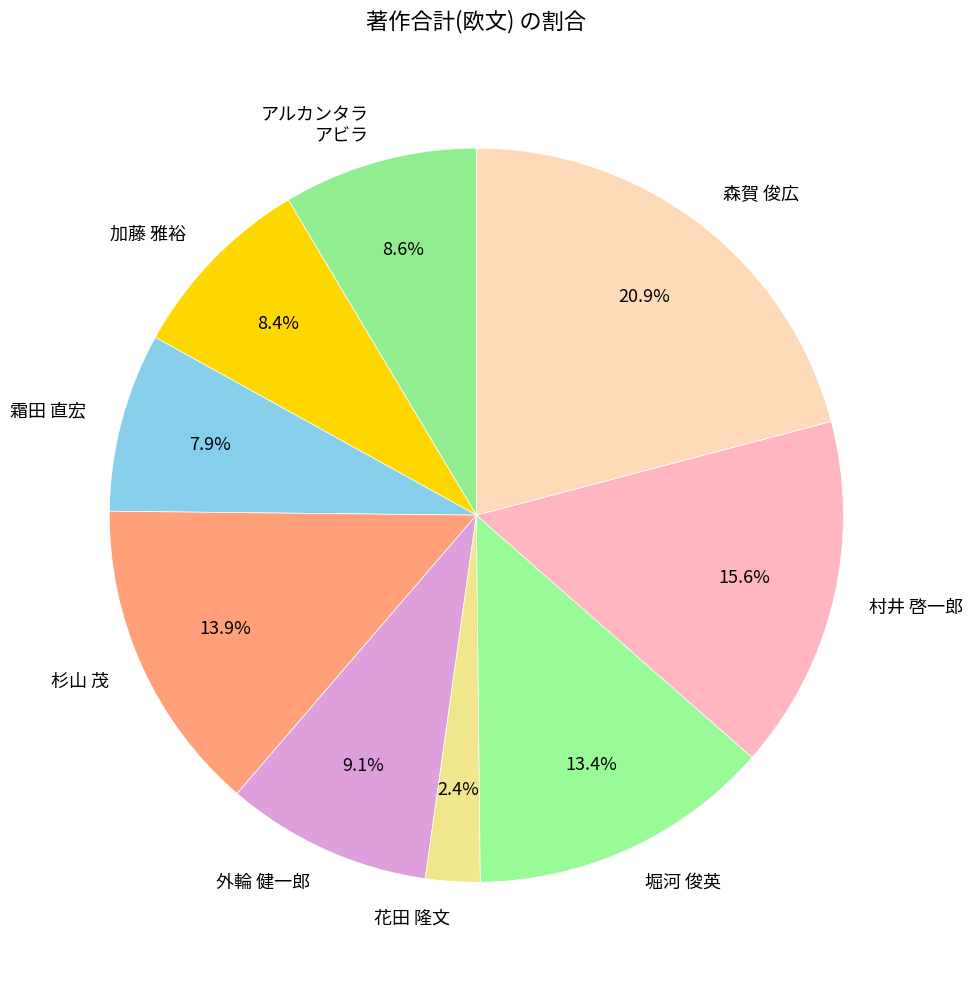

Which category has the smallest portion of the pie?

花田 隆文